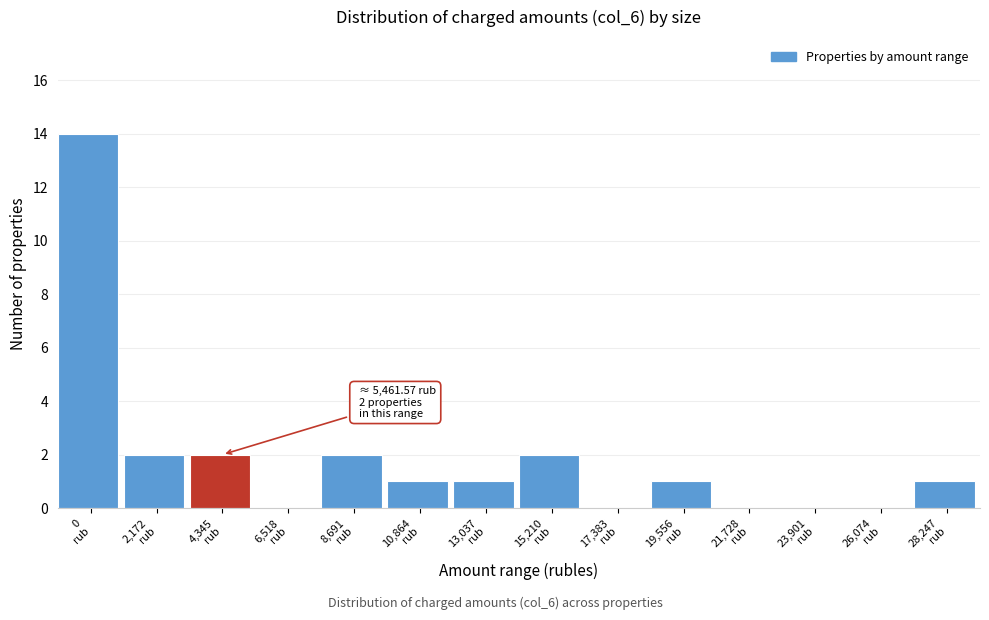

What is the maximum value shown in the chart?

14